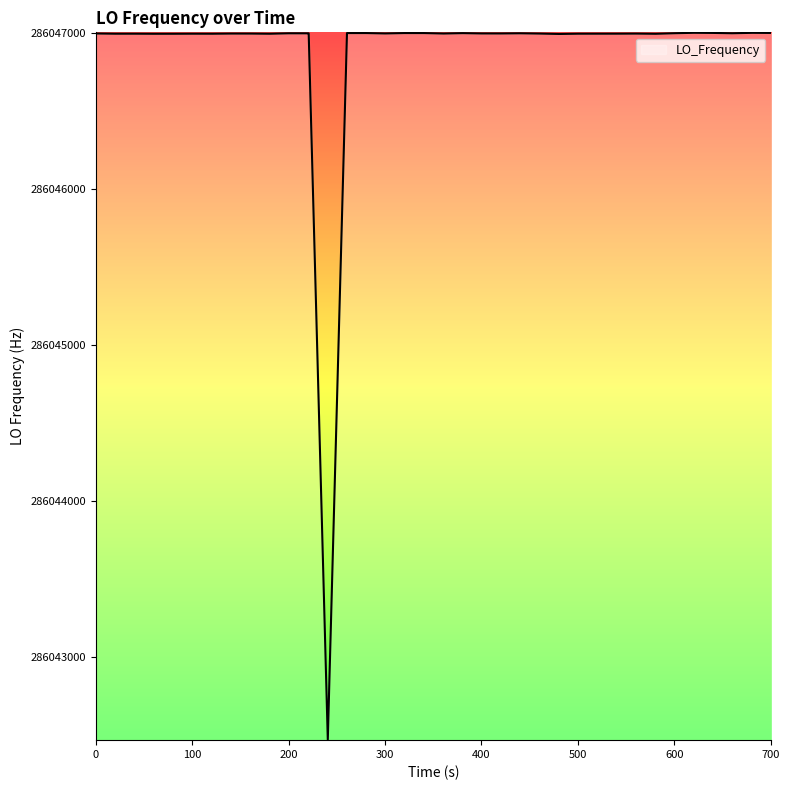

How many lines are shown in the chart?

1